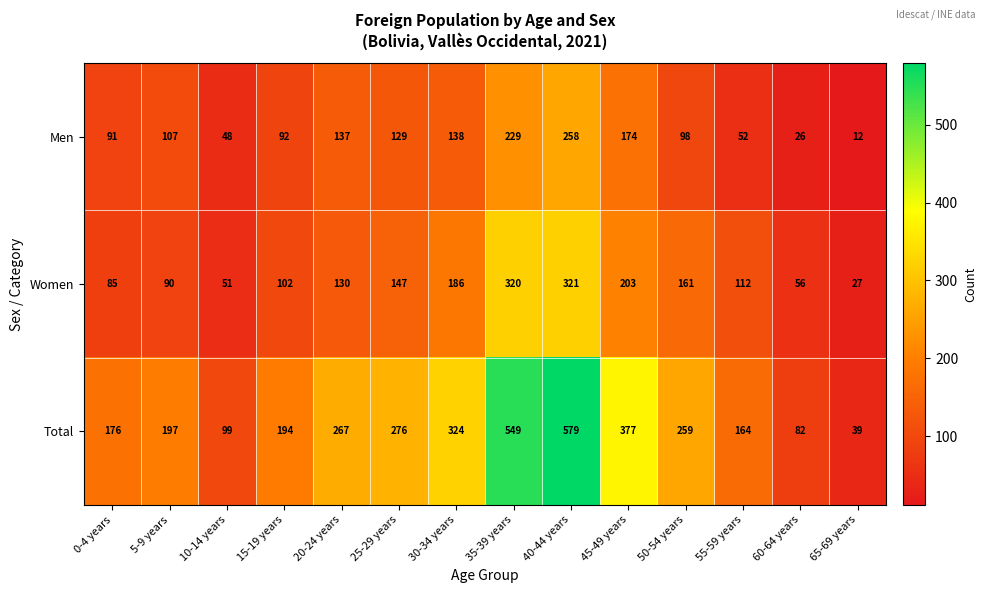

At which label is Men closest to 135?

20-24 years